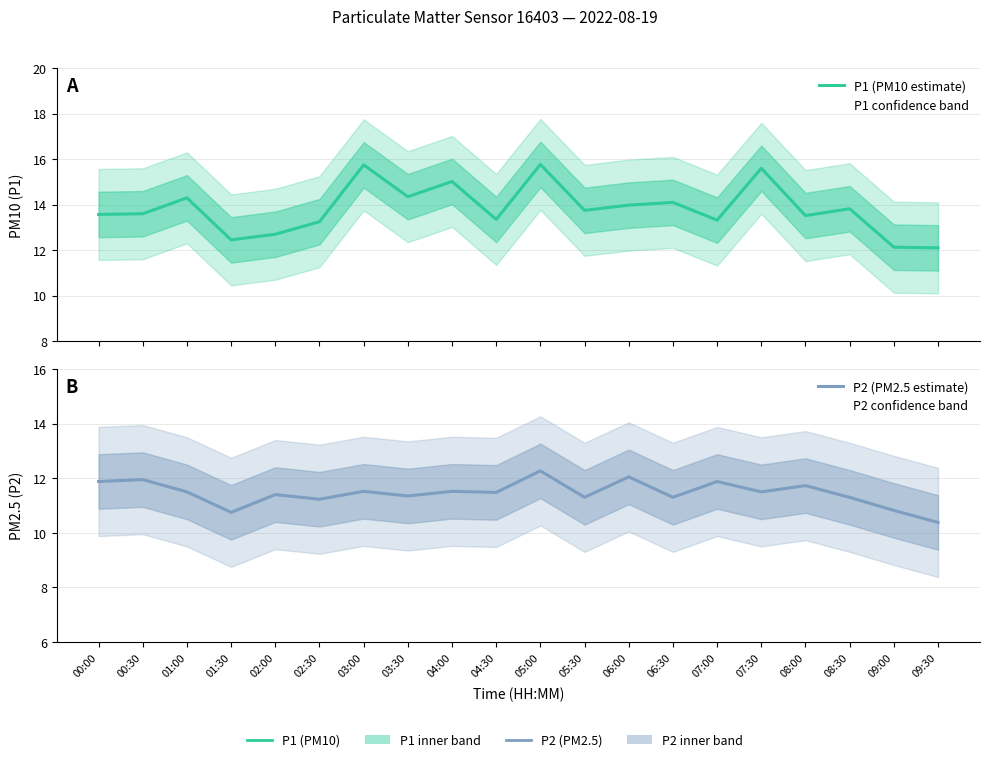

What is the highest value of the P2 (PM2.5 estimate) series?

12.3